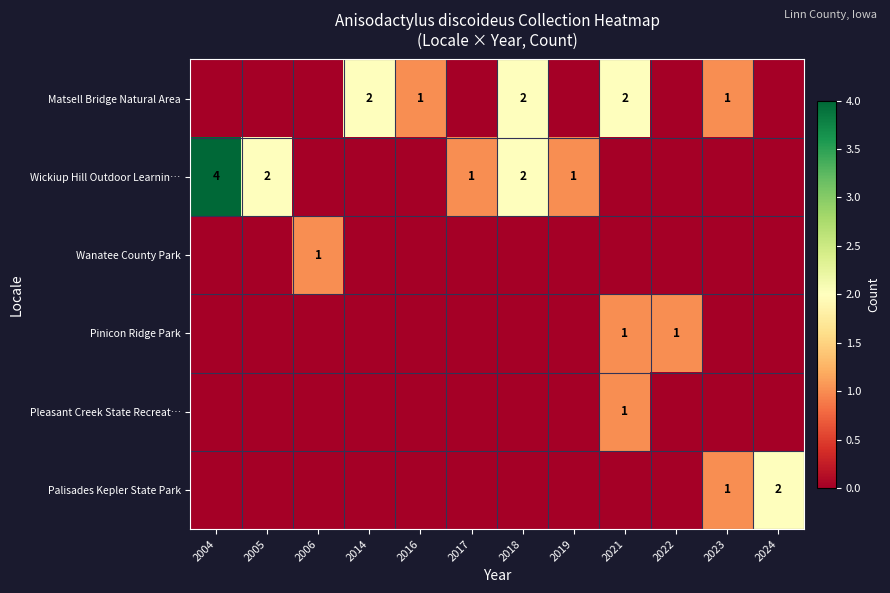

How many series are shown in this chart?

6